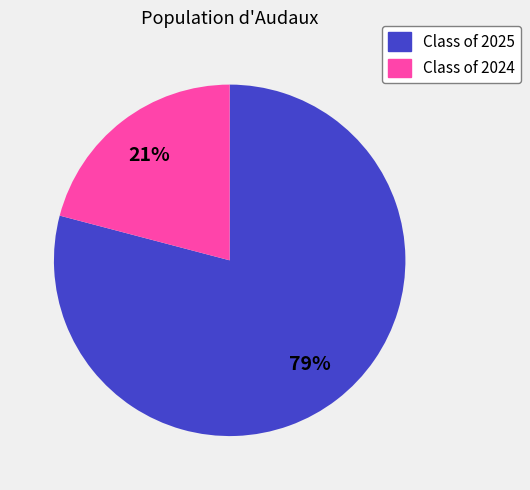

True or false: Class of 2024 accounts for 14% of the total.

False